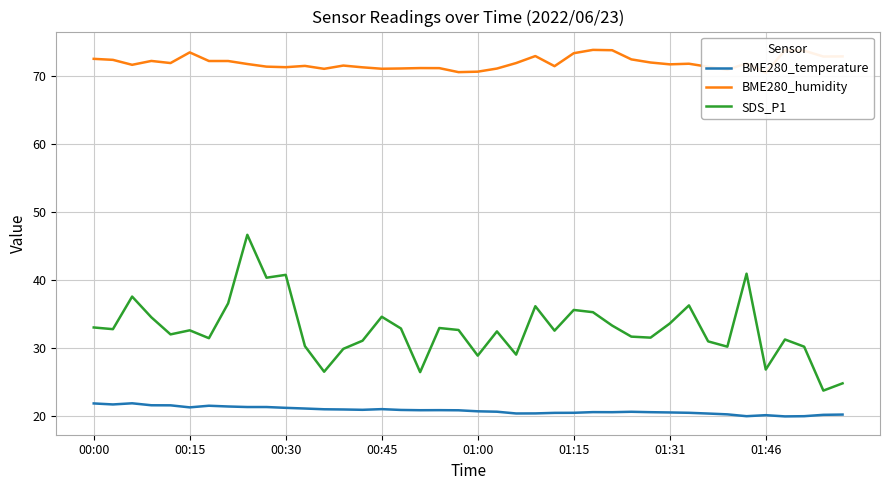

What is the maximum value shown in the chart?

73.9